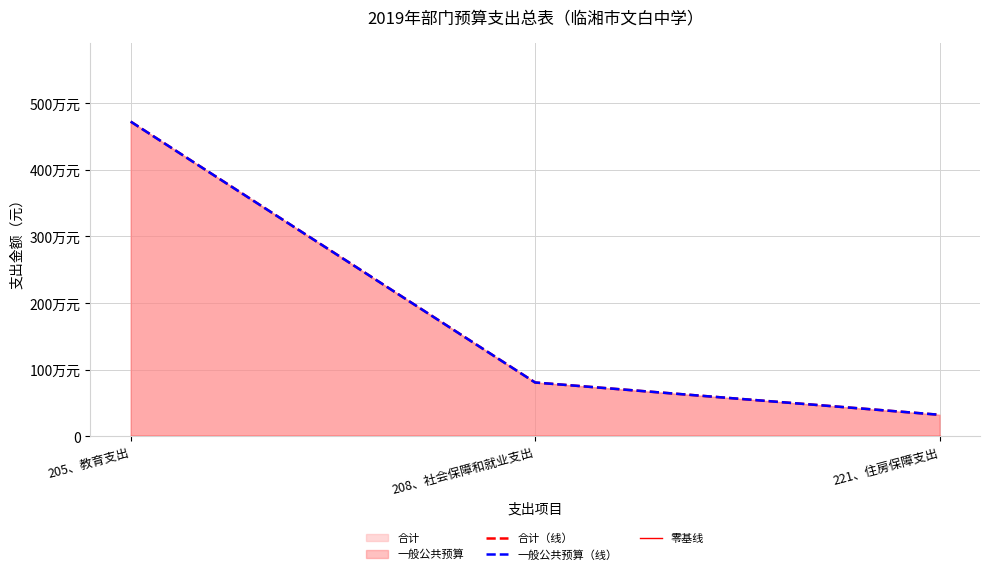

What is the total value across all series at 208、社会保障和就业支出?

1614475.2